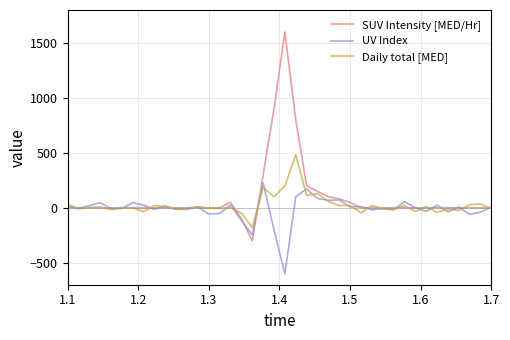

What is the minimum value shown in the chart?

-600.0